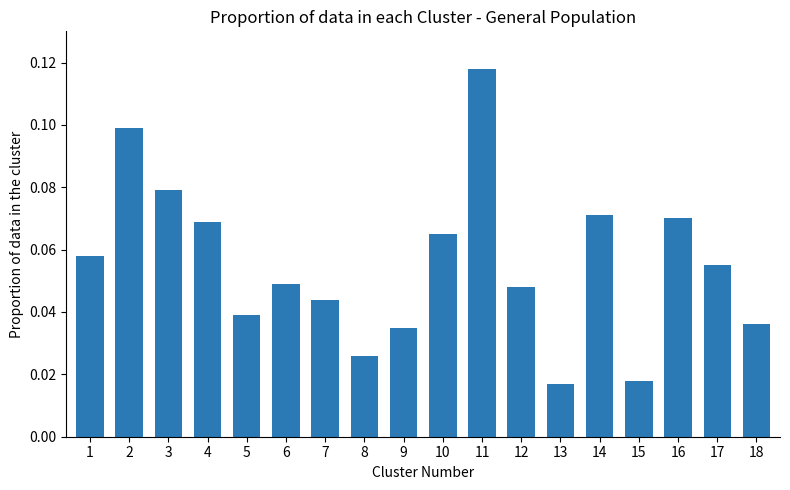

Which category has the highest value across all series?

11